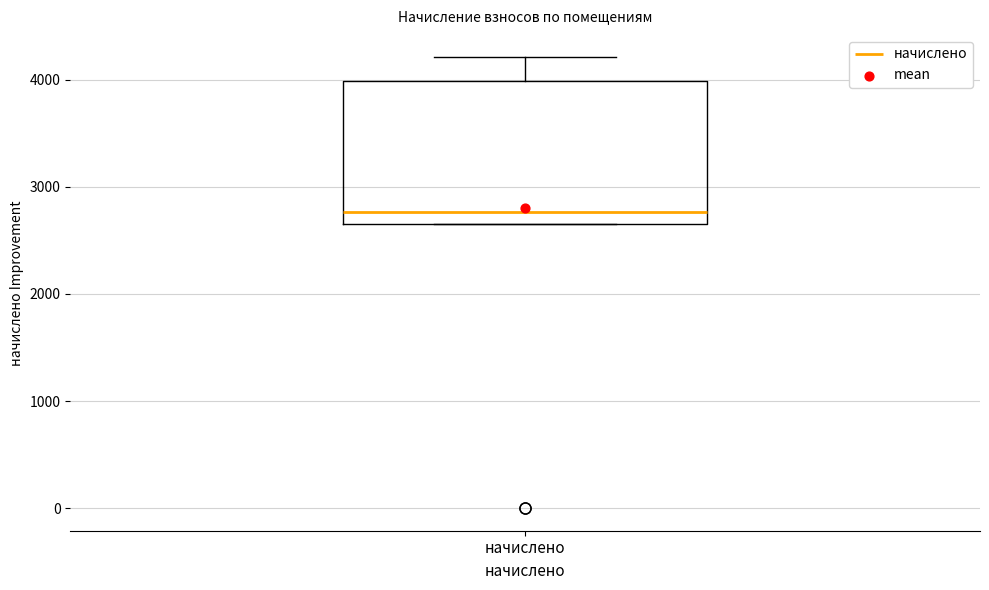

Transcribe this box plot: give where the median line is, the range the box spans, and where the two whiskers end, as read against the y-axis. The values are not printed on the chart, so give them approximately, as read against the axis.

median 2800, box 2700 to 4000, whiskers 2700 to 4200